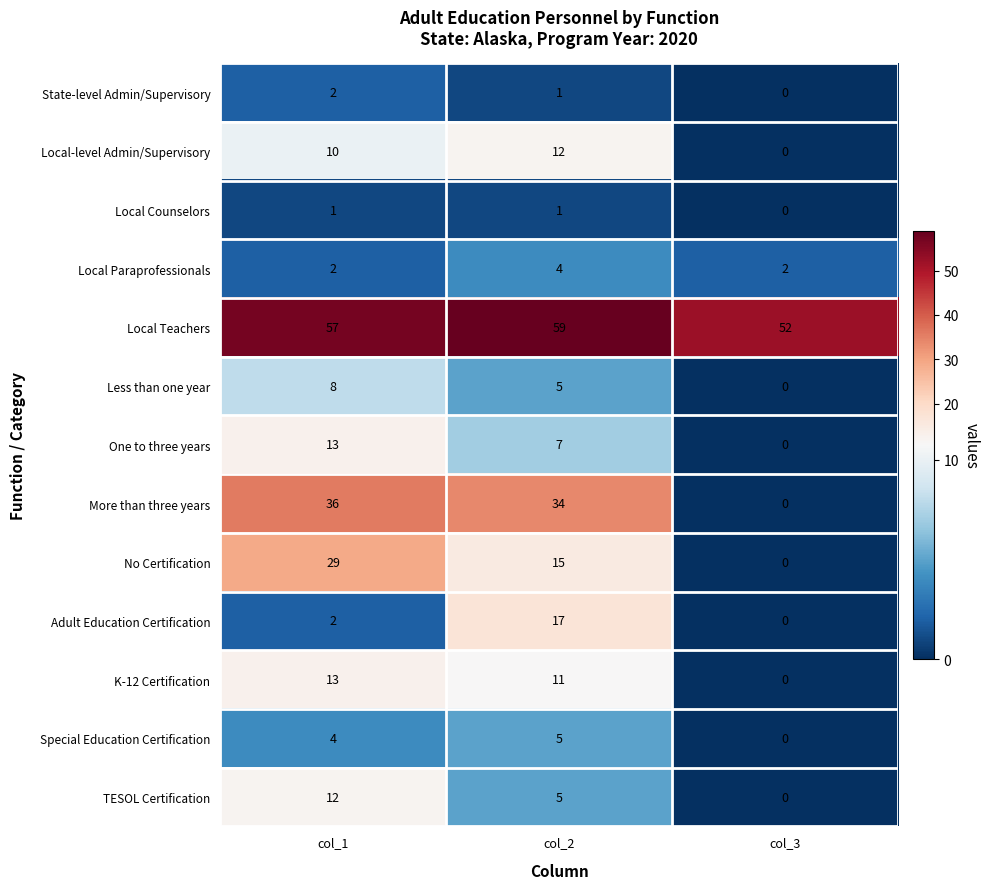

At how many categories does at least one series exceed 1?

3